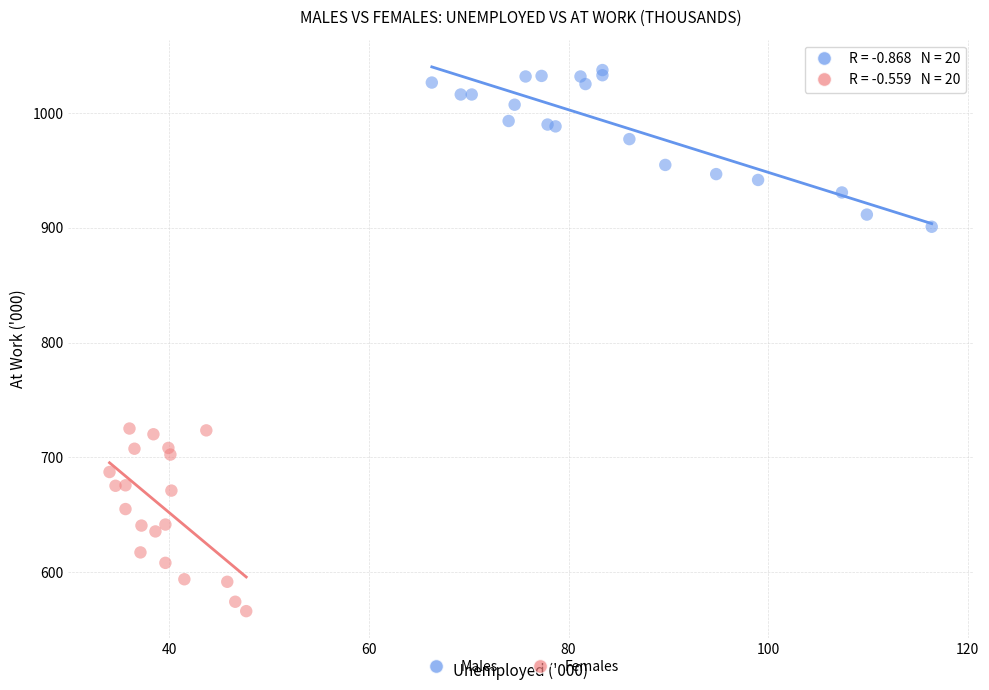

Which series contains the lowest Y value?

Females